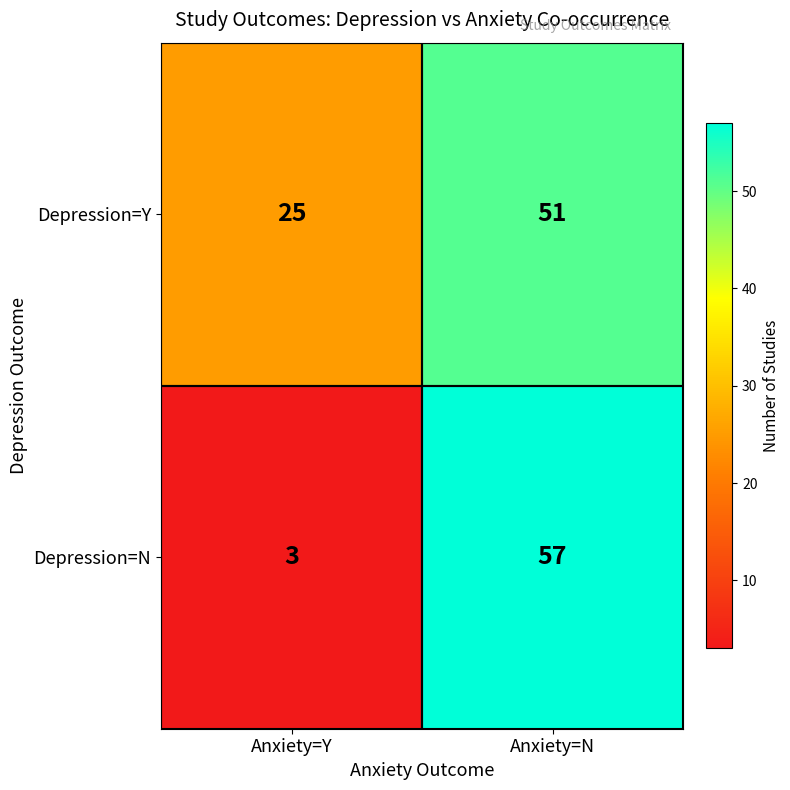

What is the maximum value for Depression=N?

57